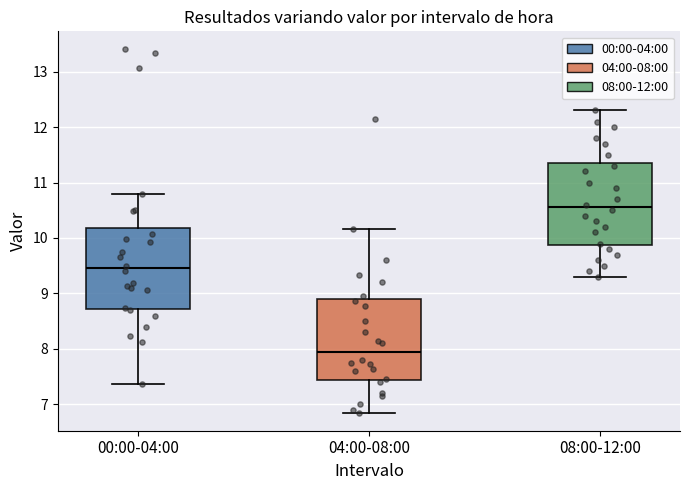

Reading left to right, transcribe this box plot: for each box, give where its median line is, the range the box spans, and where its two whiskers end, as read against the y-axis. The values are not printed on the chart, so give them approximately, as read against the axis.

00:00-04:00: median 9.5, box 8.7 to 10.2, whiskers 7.4 to 10.8
04:00-08:00: median 8.0, box 7.4 to 8.9, whiskers 6.9 to 10.2
08:00-12:00: median 10.6, box 9.9 to 11.4, whiskers 9.3 to 12.3